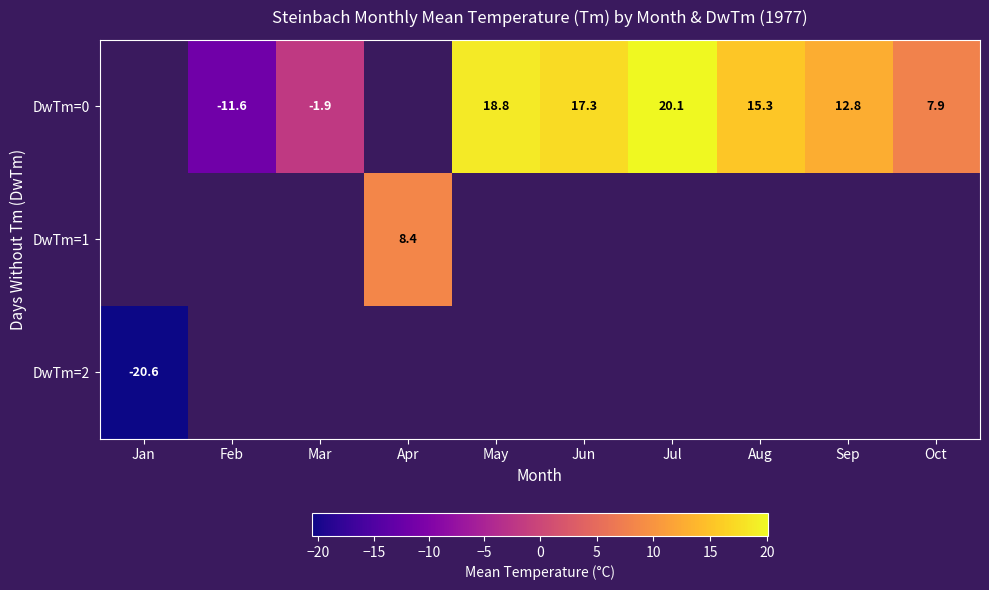

What is the sum of the row_0 values at Oct and Aug?

23.2